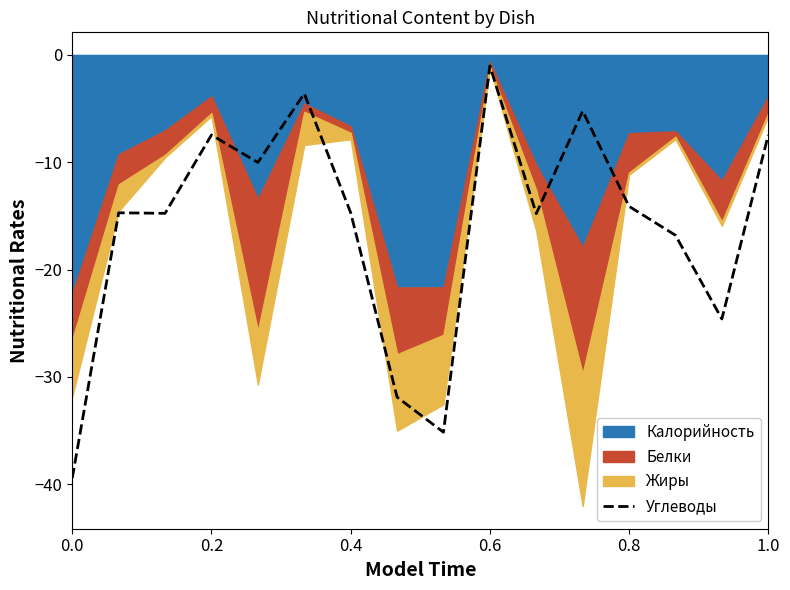

What is the maximum value for Углеводы?

-1.0